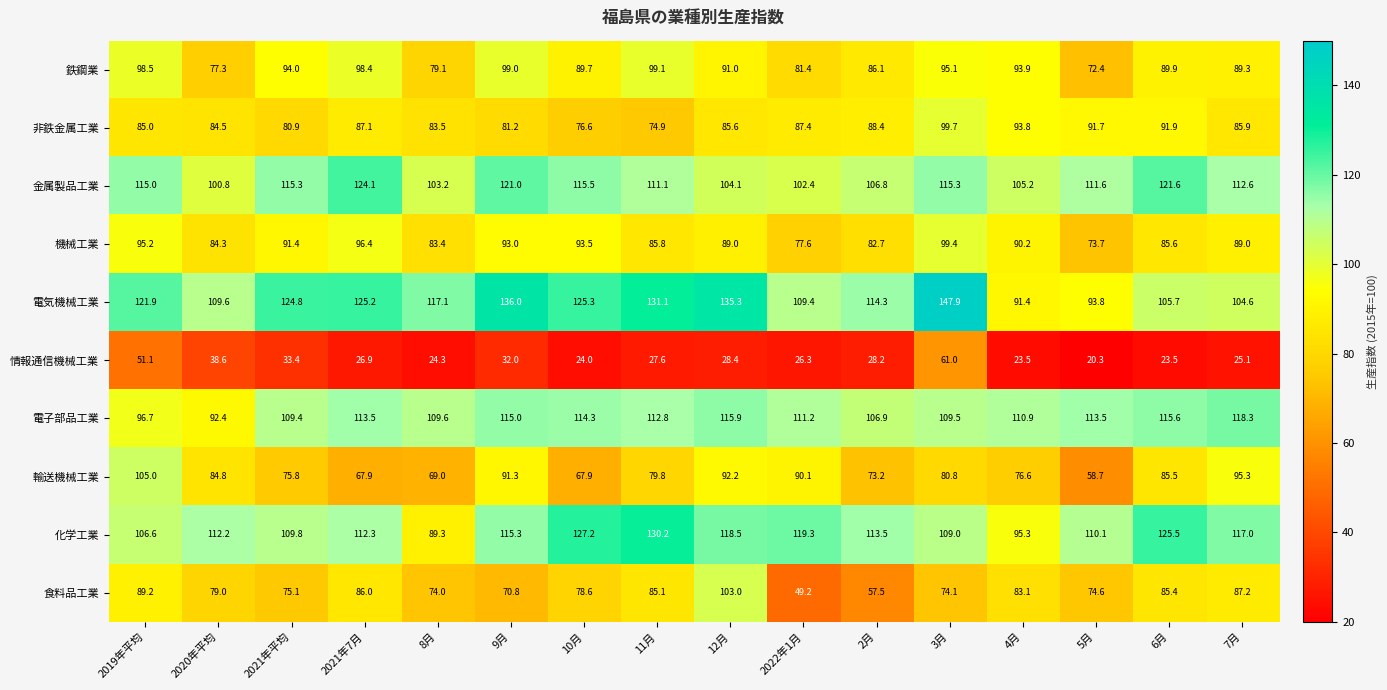

What is the average value of the 金属製品工業 series?

111.6